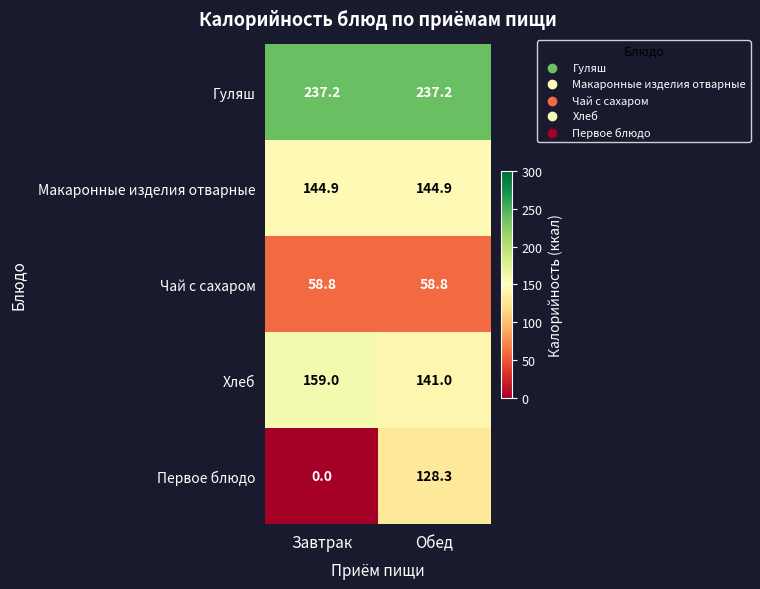

Which series changed the most between Завтрак and Обед?

Первое блюдо